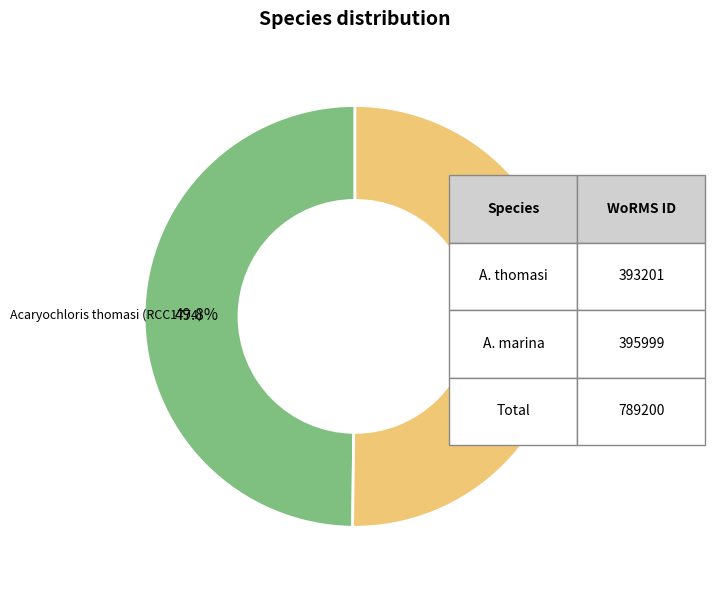

Is there a majority slice in this chart?

Yes